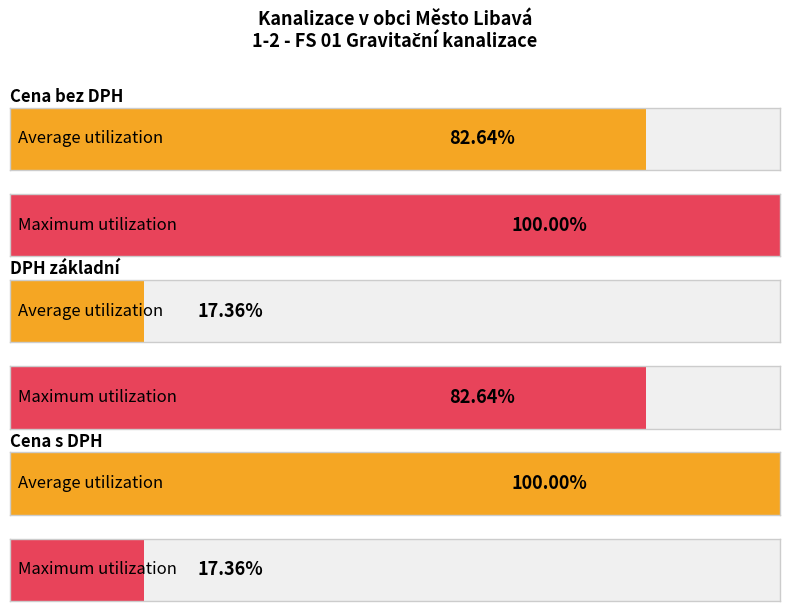

True or false: Maximum utilization has a value of -630490.9 at DPH nulová.

False